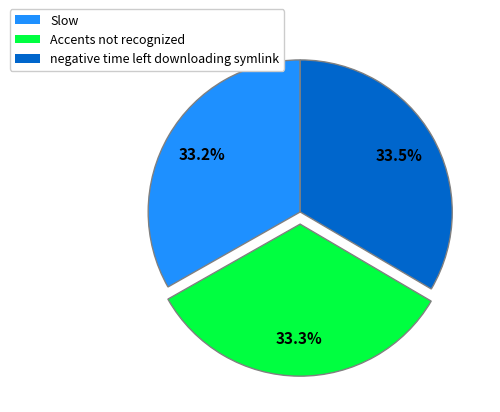

Count the number of slices in the pie.

3